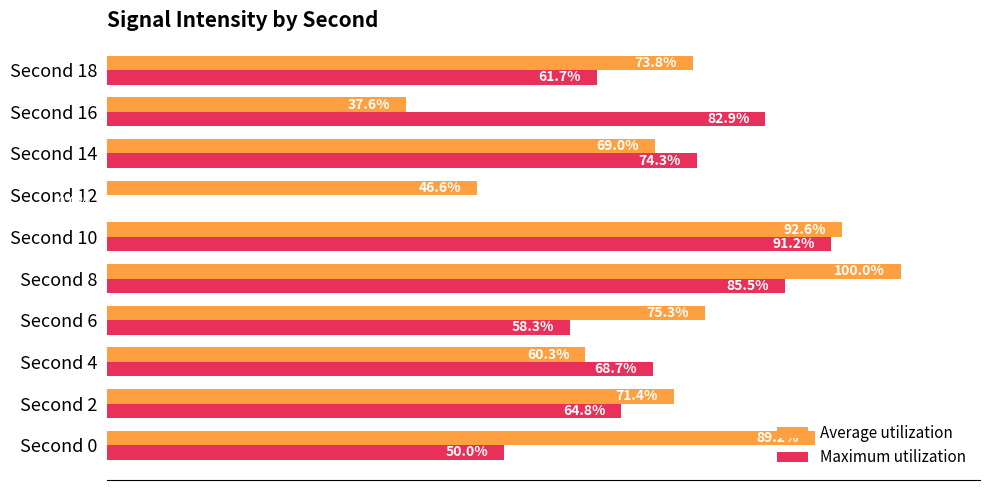

Which series changed the most between Second 10 and Second 16?

Average utilization